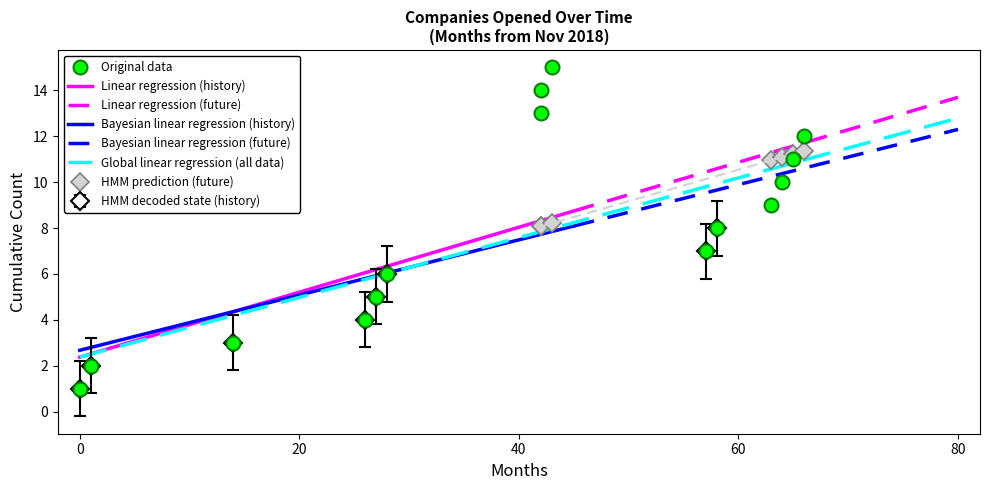

What is the highest value of the Bayesian linear regression (history) series?

8.1